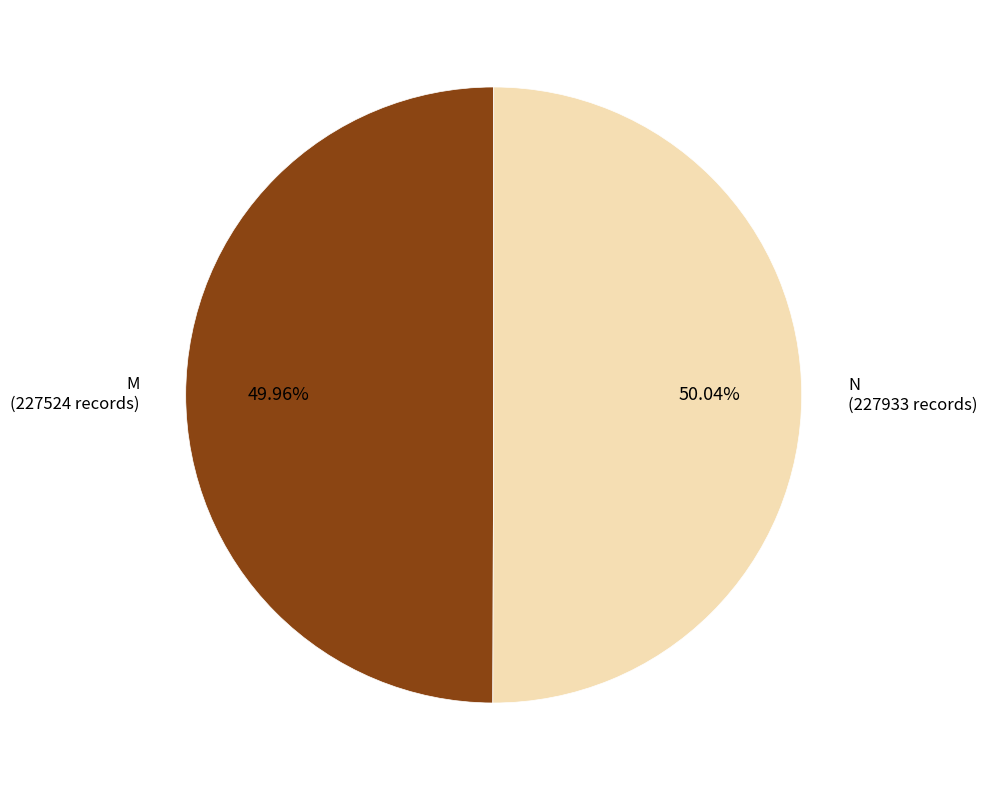

How many slices are in this pie chart?

2